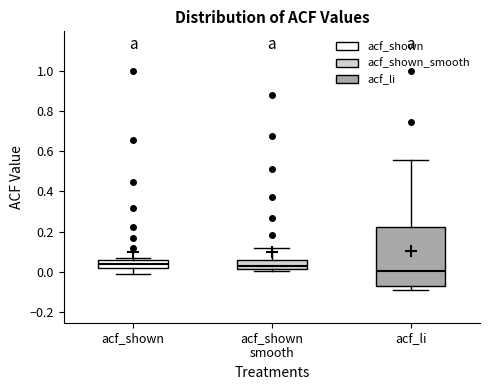

Which box's median line is the lowest?

acf_li